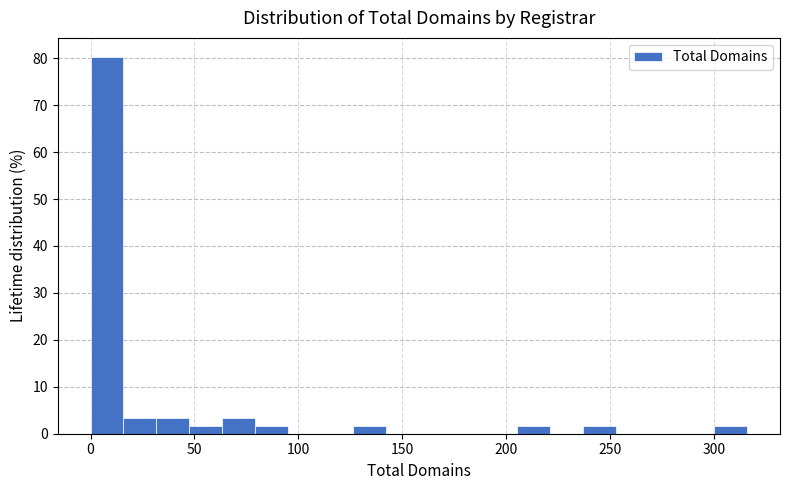

Around what value on the x-axis is the tallest bar? Give the approximate position of its centre, as read against the axis.

10